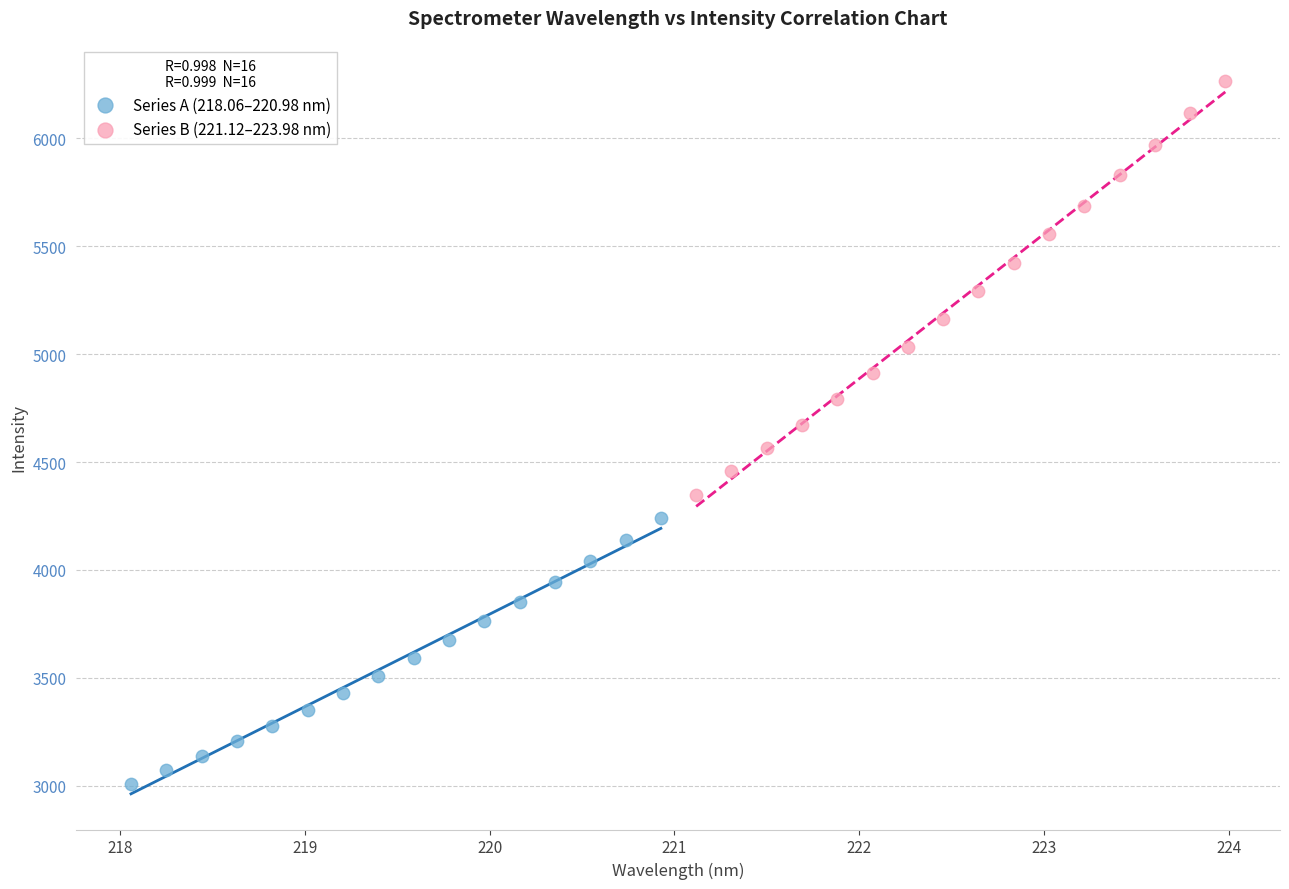

What are all the series names shown in the legend?

Series A (218.06–220.98 nm), Series B (221.12–223.98 nm)